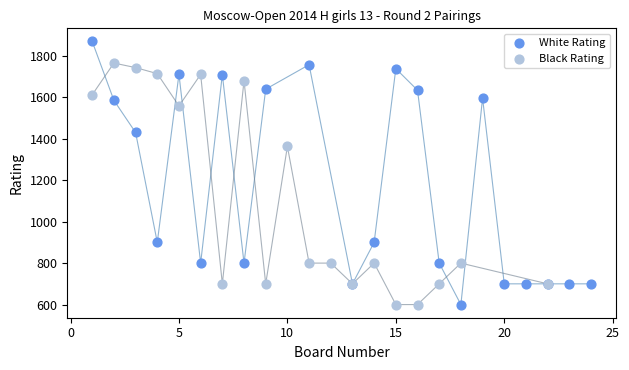

Which series reaches the maximum Y coordinate?

White Rating